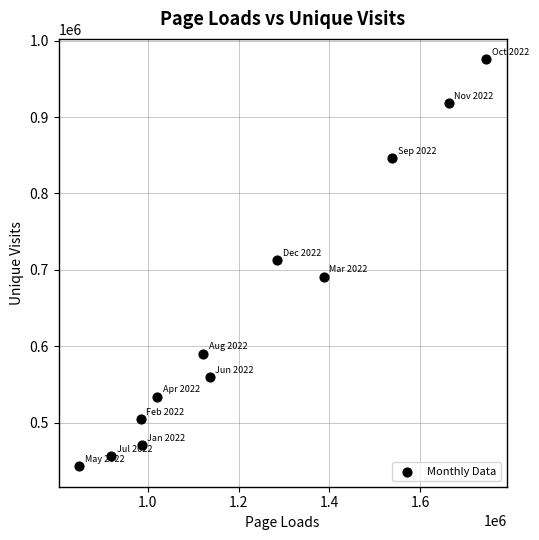

What is the average X value?

1219894